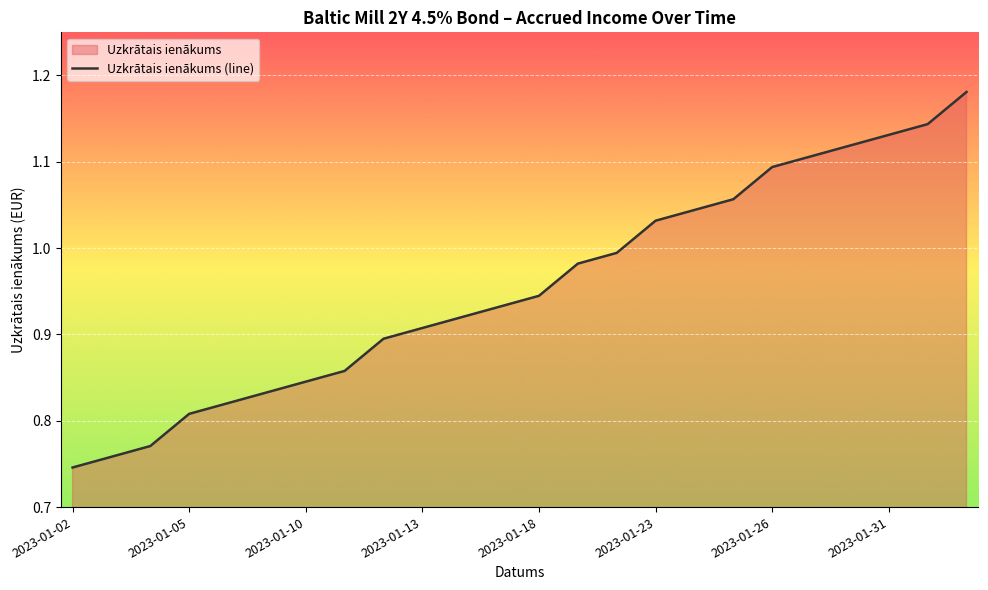

What is the minimum value shown in the chart?

0.7